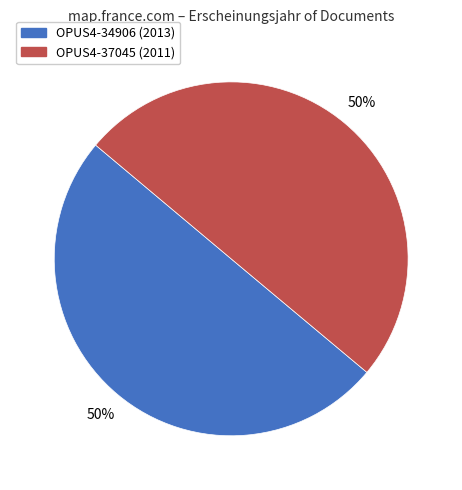

True or false: OPUS4-34906 accounts for 50% of the total.

True